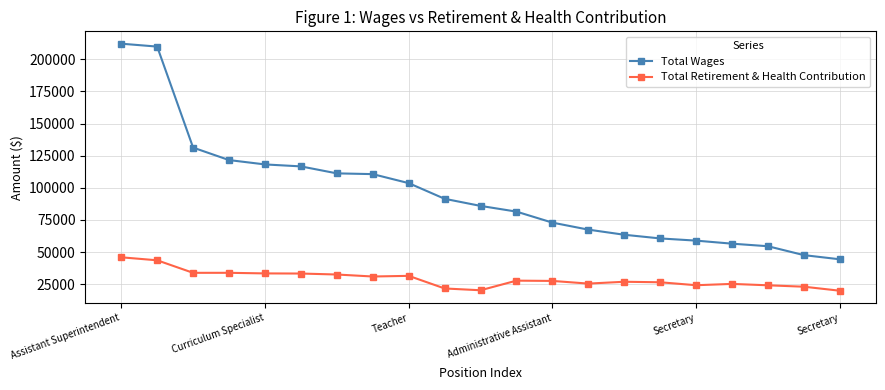

Rank the series by their average value, from highest to lowest.

Total Wages, Total Retirement & Health Contribution